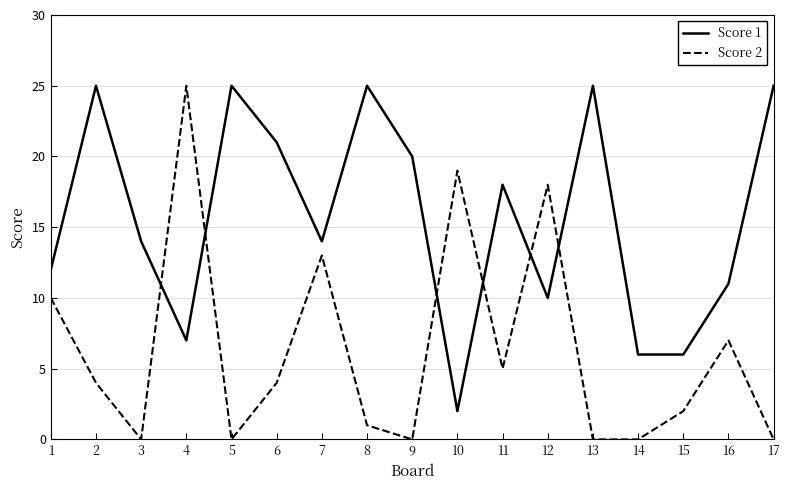

At 11, list the series in order from smallest to largest.

Score 2, Score 1